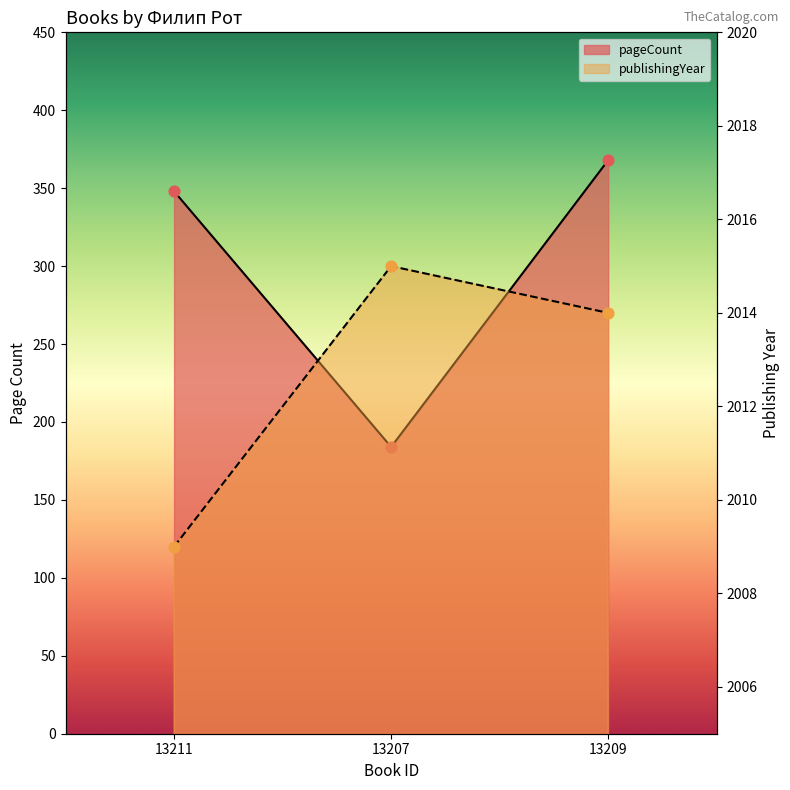

Is the value of publishingYear at 13211 greater than the value of pageCount at 13209?

Yes